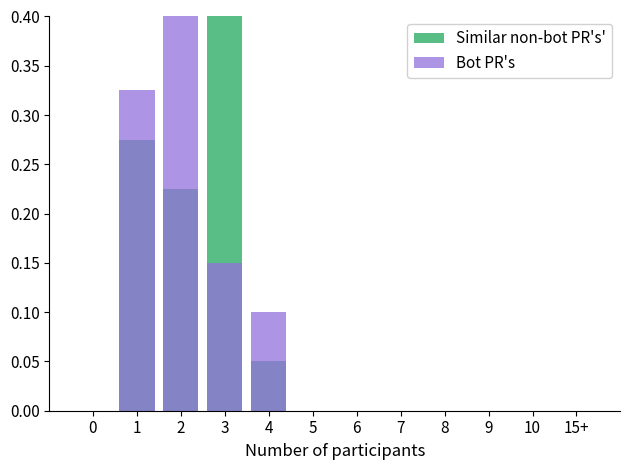

How many groups of bars are there?

12